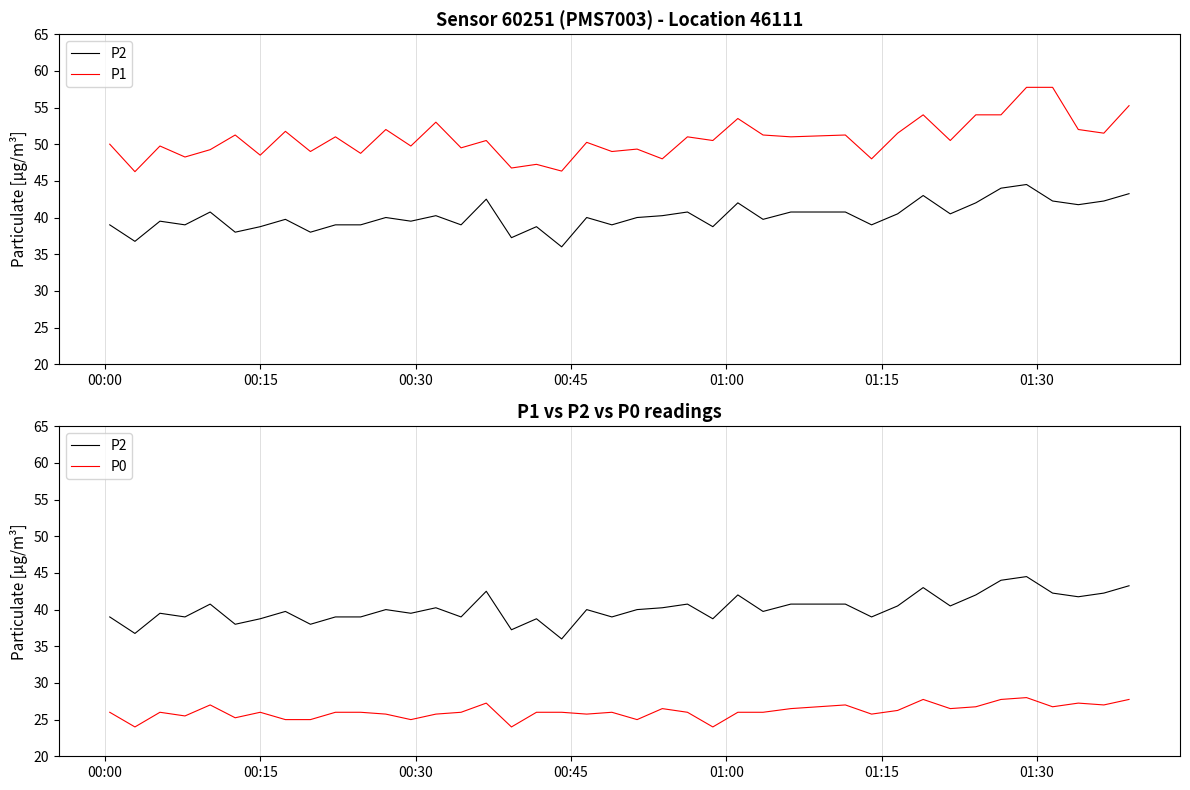

At which label is P0 closest to 26?

00:00